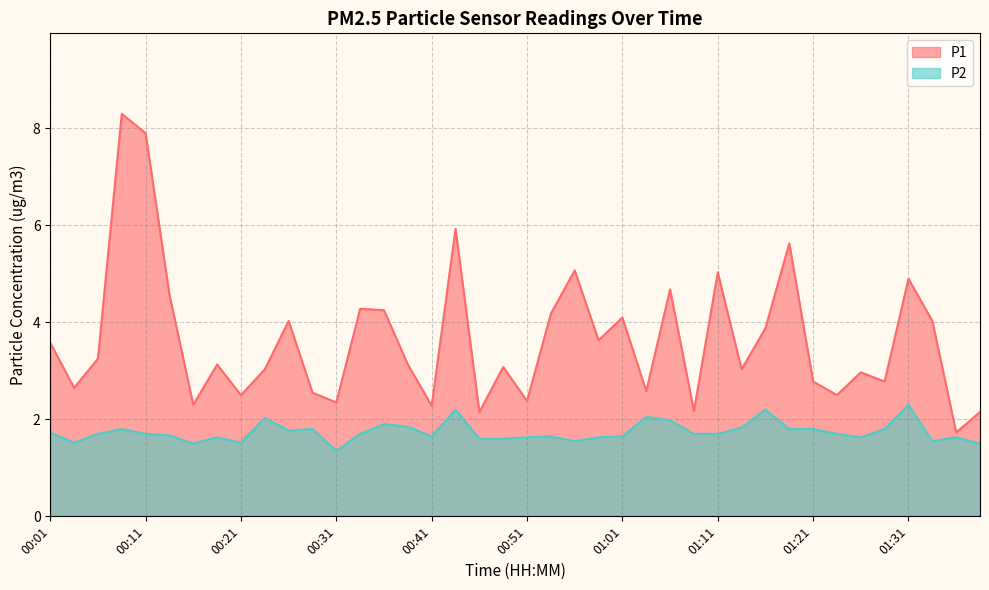

What is the total value across all series at 00:56?

6.6